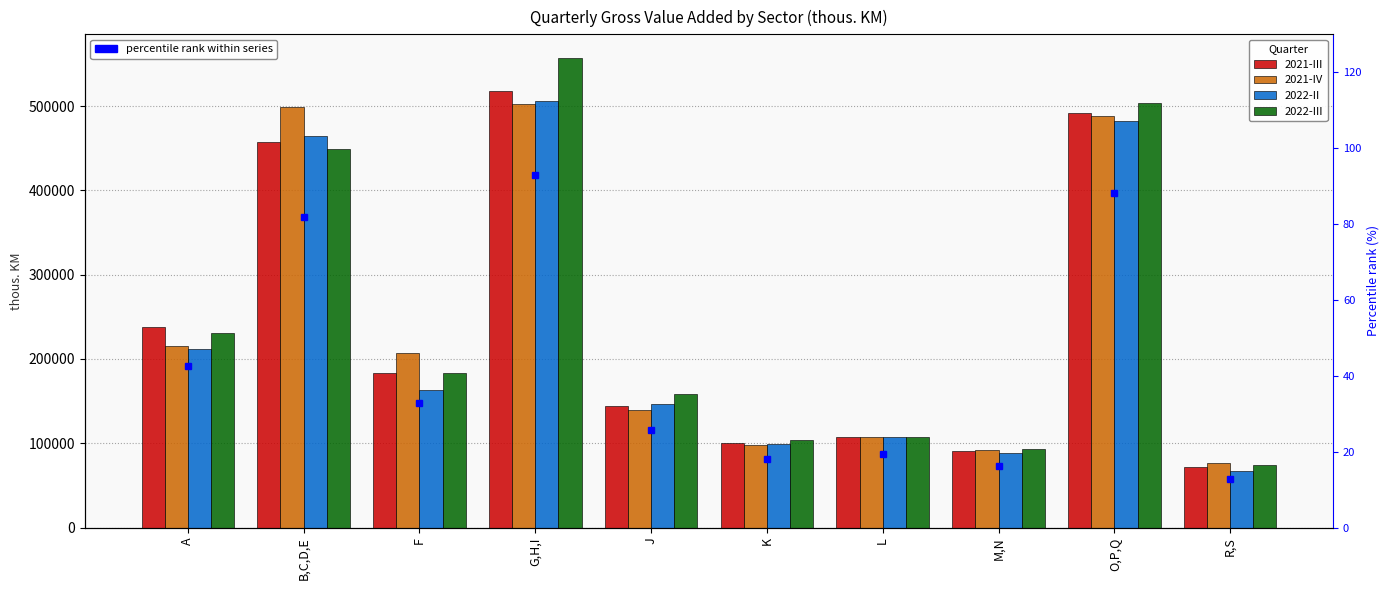

What is the difference between the second highest and minimum values in the 2022-II series?

414732.0